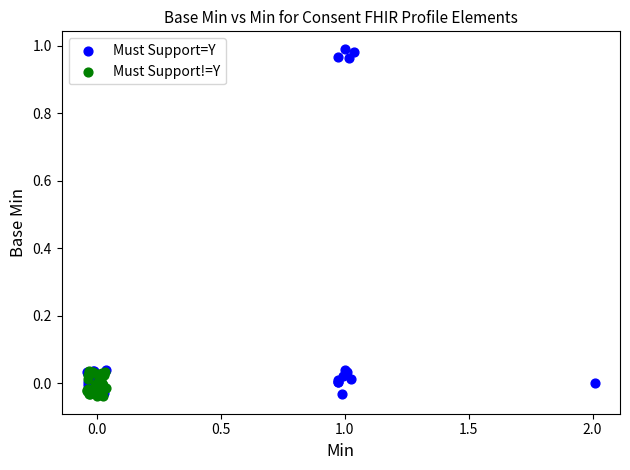

Which series has the largest Y range (max minus min)?

Must Support=Y